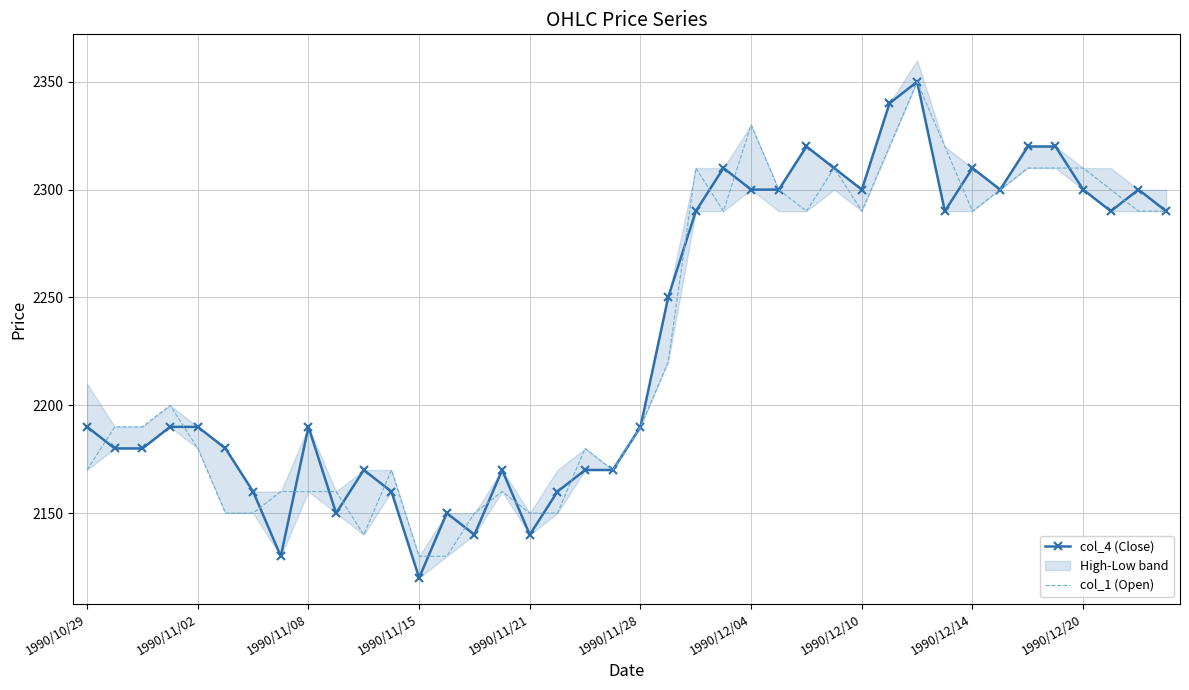

Is it true that col_1 (Open) equals 2150 at 1990/11/21?

True